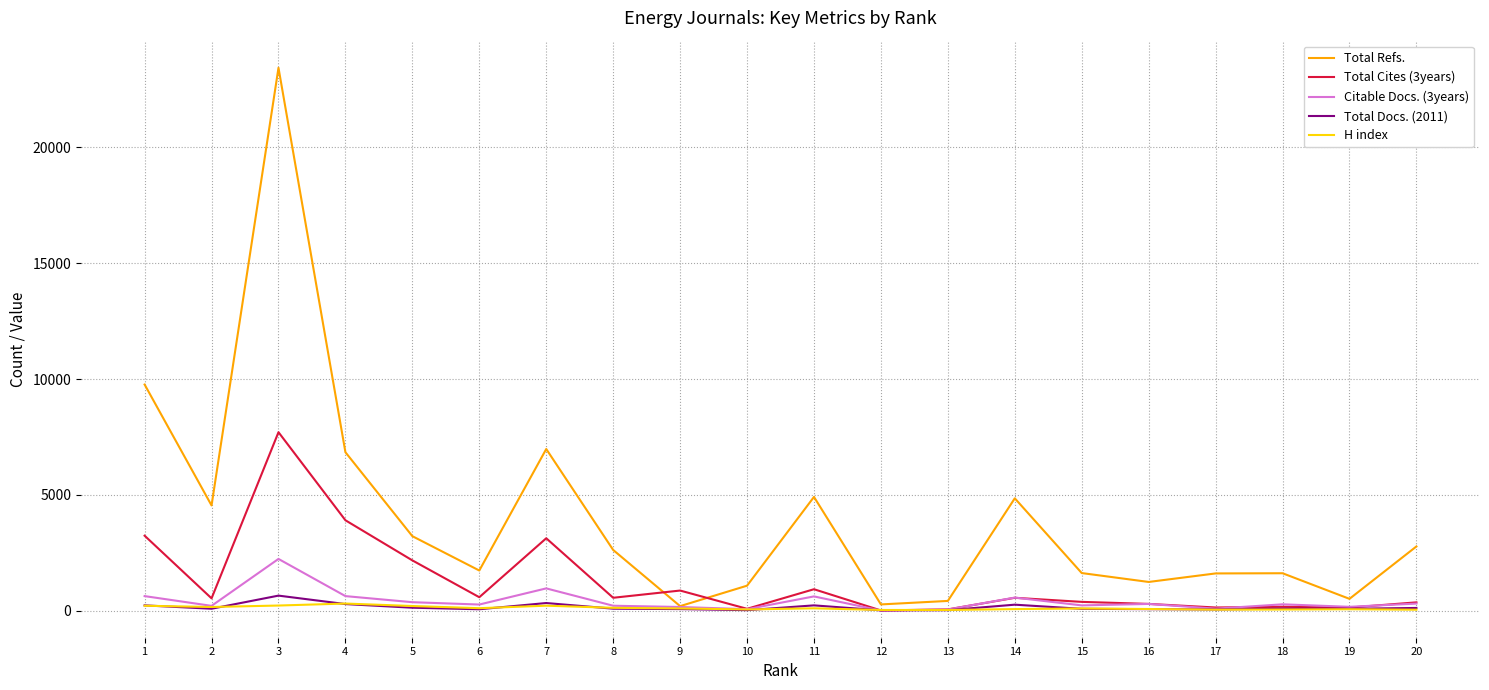

Is it true that Total Refs. equals 4850 at 14?

True